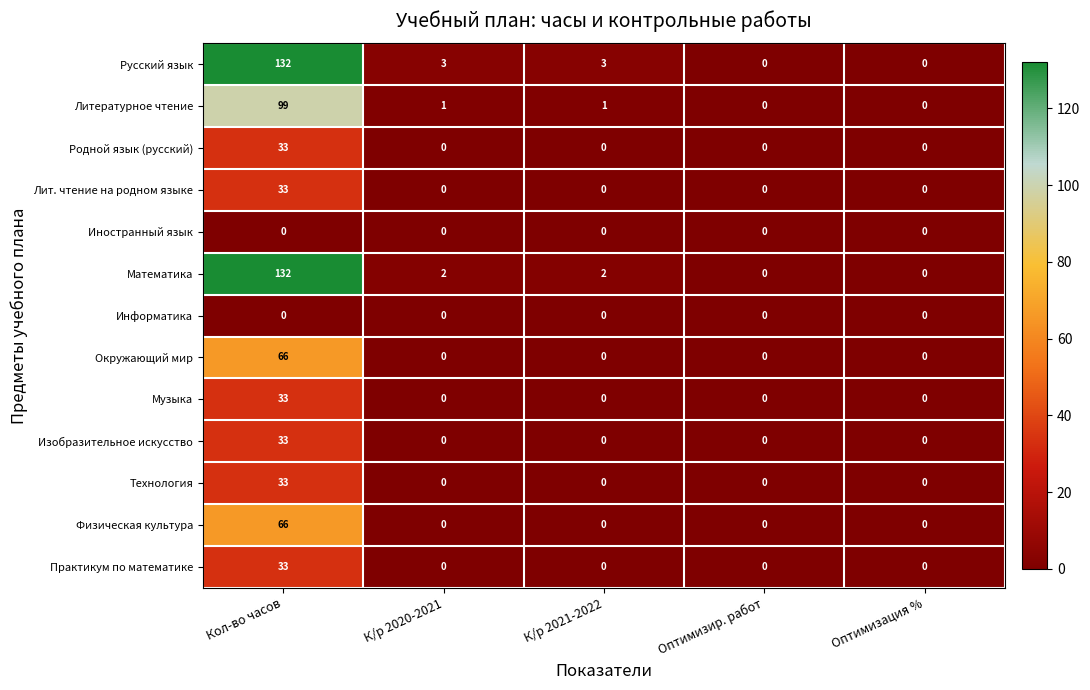

What is the spread (max minus min) of values at К/р 2021-2022?

3